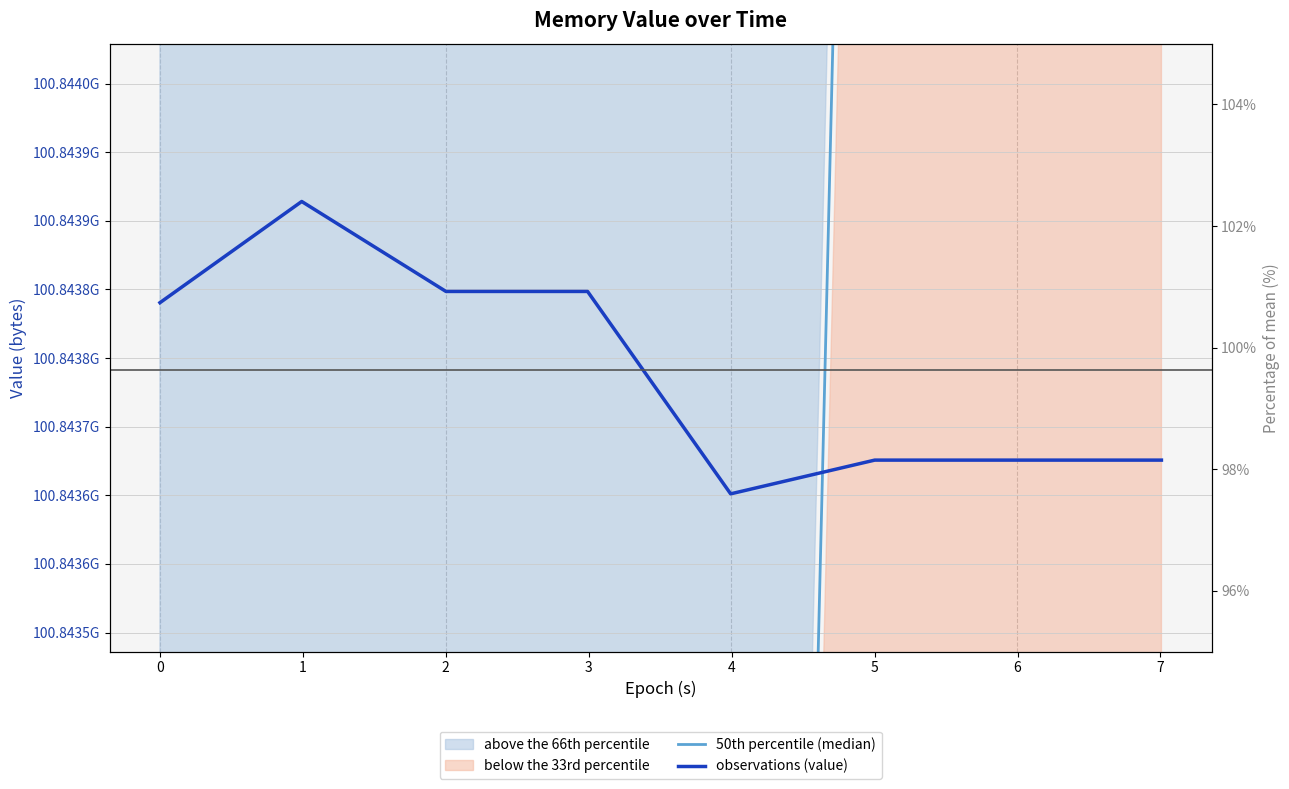

What is the difference between the second highest and second lowest values in the observations (value) series?

122880.0